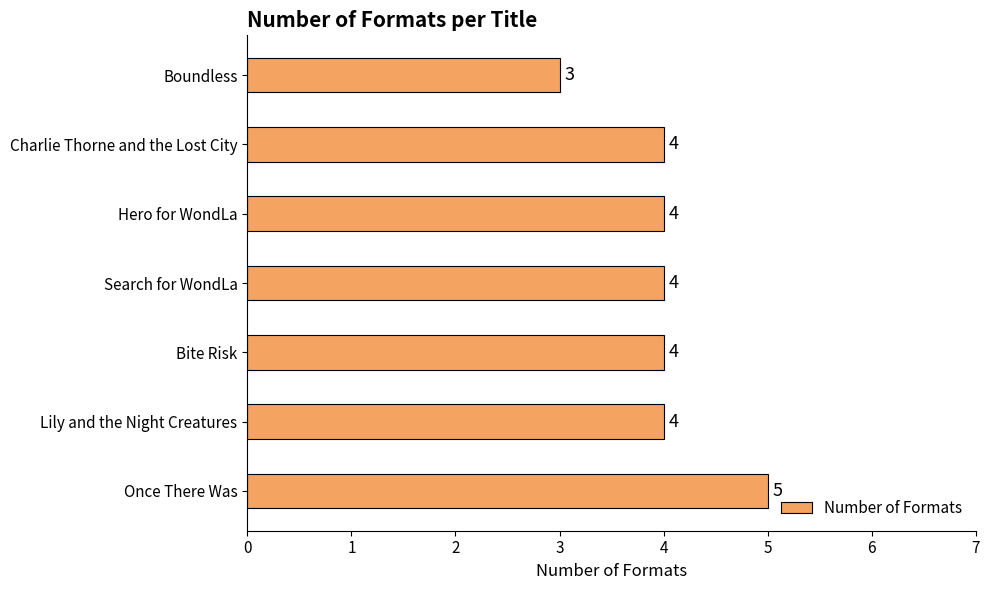

At which category does the chart reach its peak across all series?

Once There Was